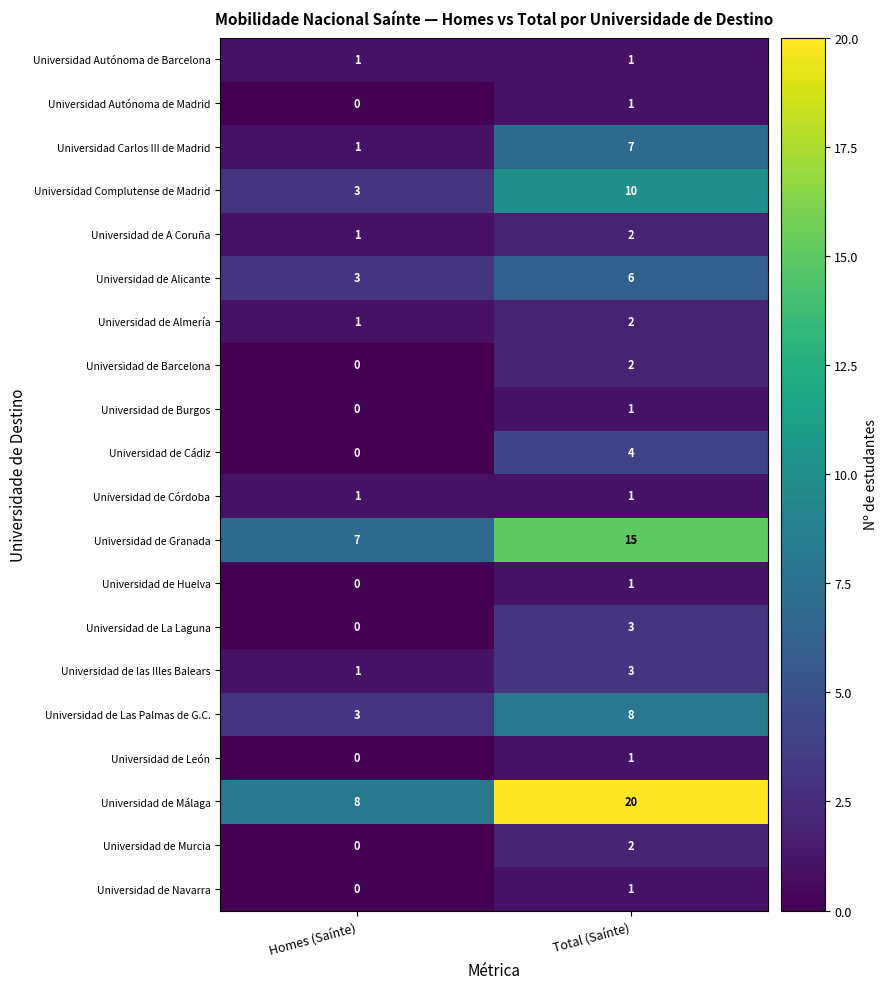

Rank the categories by Universidad Carlos III de Madrid value from highest to lowest.

Total (Saínte), Homes (Saínte)